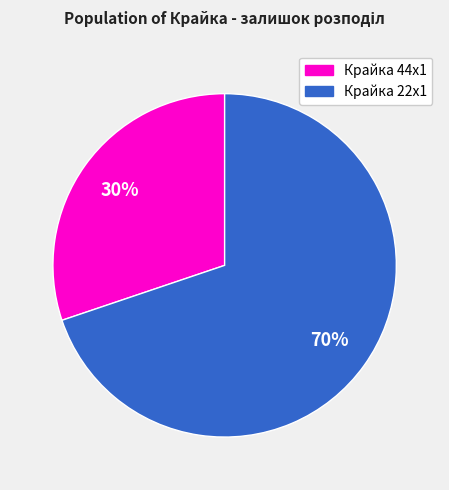

To the nearest percent, what is the average slice percentage?

50%